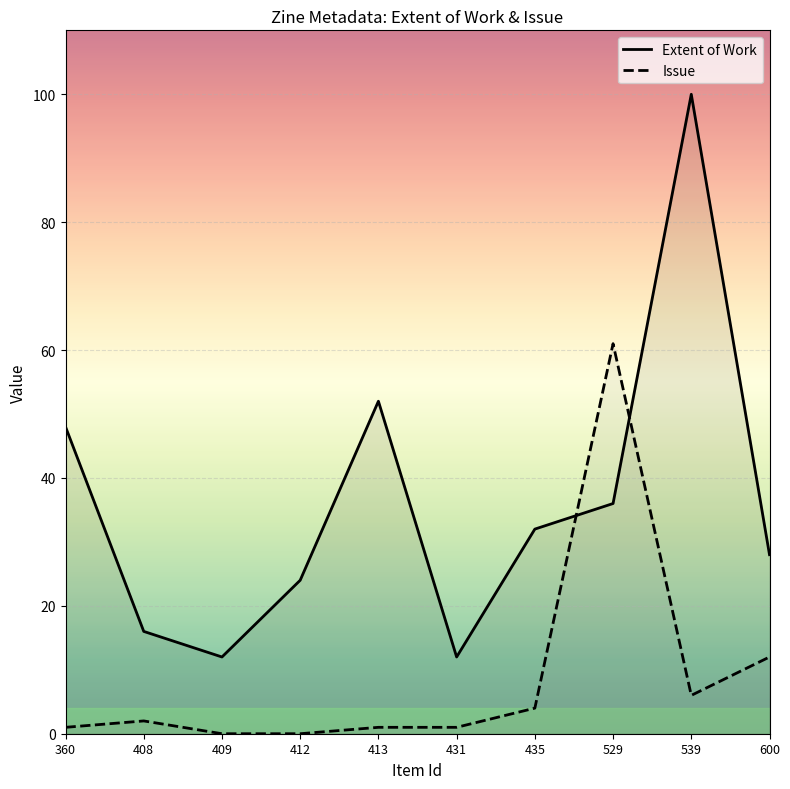

At which category is the sum across all series the highest?

539